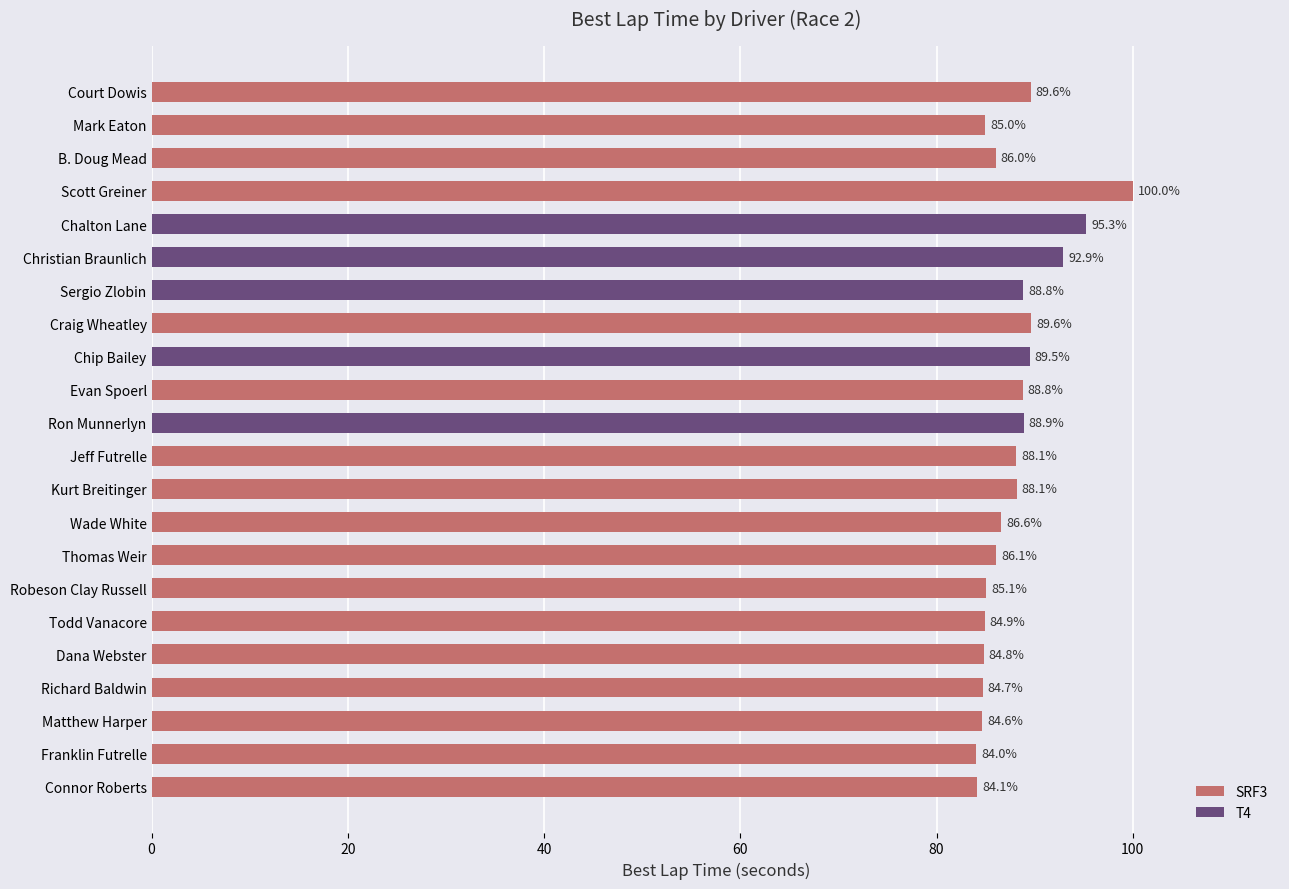

Reading bottom to top, extract all data points from this chart.

Connor Roberts=84.1	Franklin Futrelle=84.0	Matthew Harper=84.6	Richard Baldwin=84.7	Dana Webster=84.8	Todd Vanacore=84.9	Robeson Clay Russell=85.1	Thomas Weir=86.1	Wade White=86.6	Kurt Breitinger=88.1	Jeff Futrelle=88.1	Ron Munnerlyn=88.9	Evan Spoerl=88.8	Chip Bailey=89.5	Craig Wheatley=89.6	Sergio Zlobin=88.8	Christian Braunlich=92.9	Chalton Lane=95.3	Scott Greiner=100.0	B. Doug Mead=86.0	Mark Eaton=85.0	Court Dowis=89.6